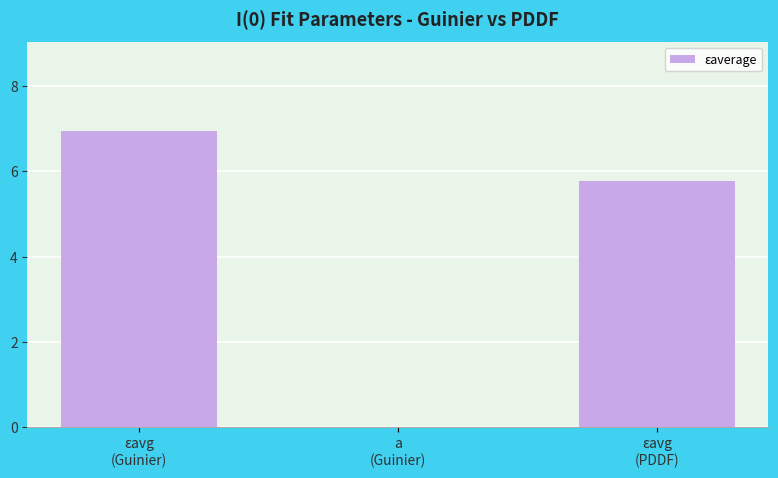

At which label is the value closest to 3?

εavg
(PDDF)